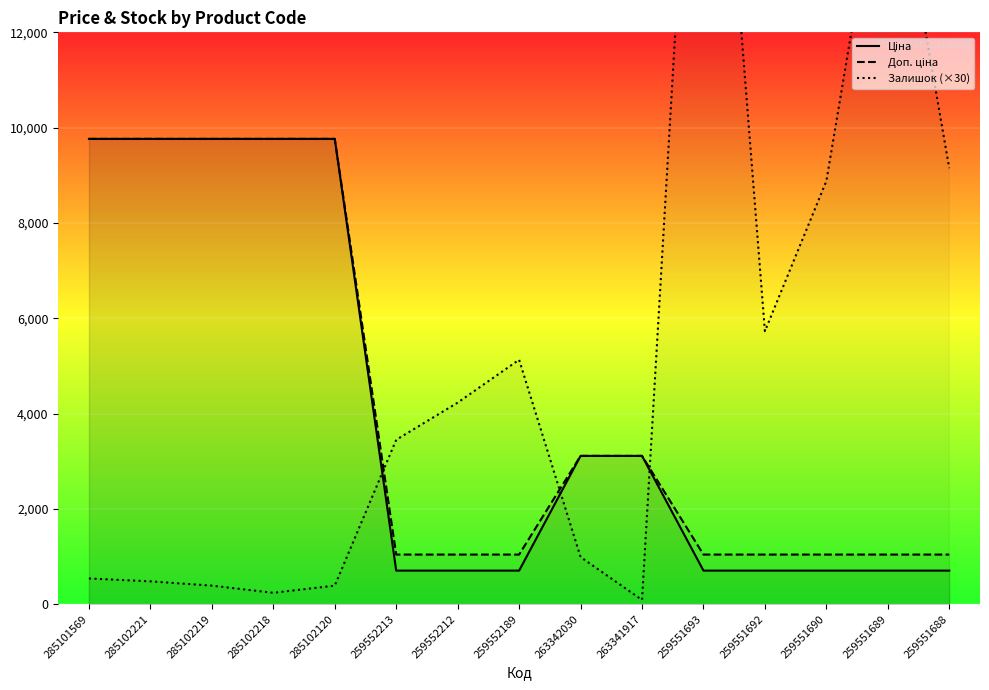

How many lines are shown in the chart?

3